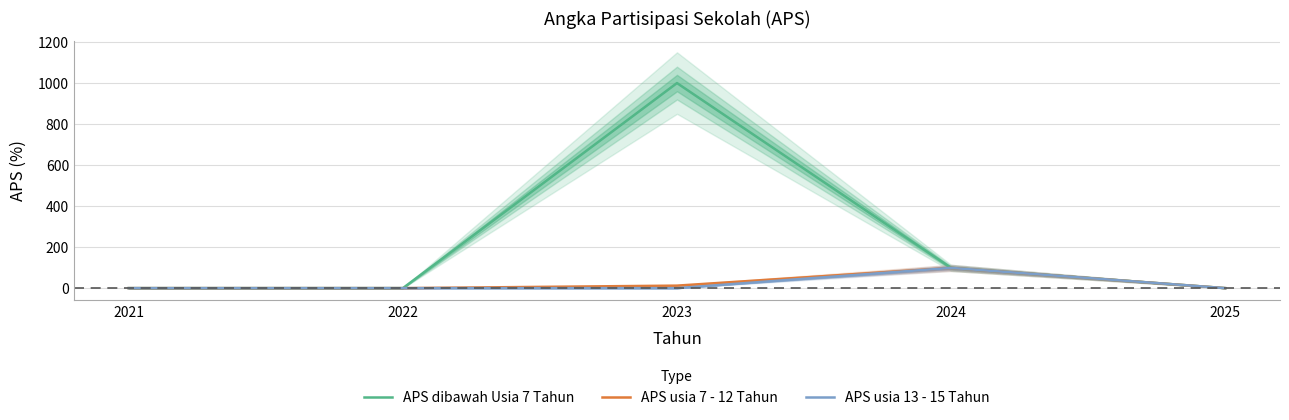

At which category is the sum across all series the highest?

2023